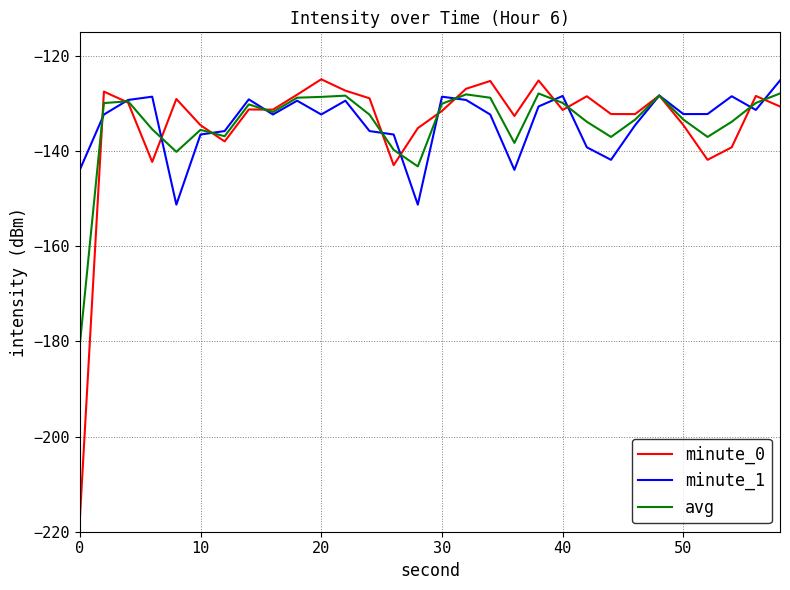

What is the minimum value for minute_1?

-151.2